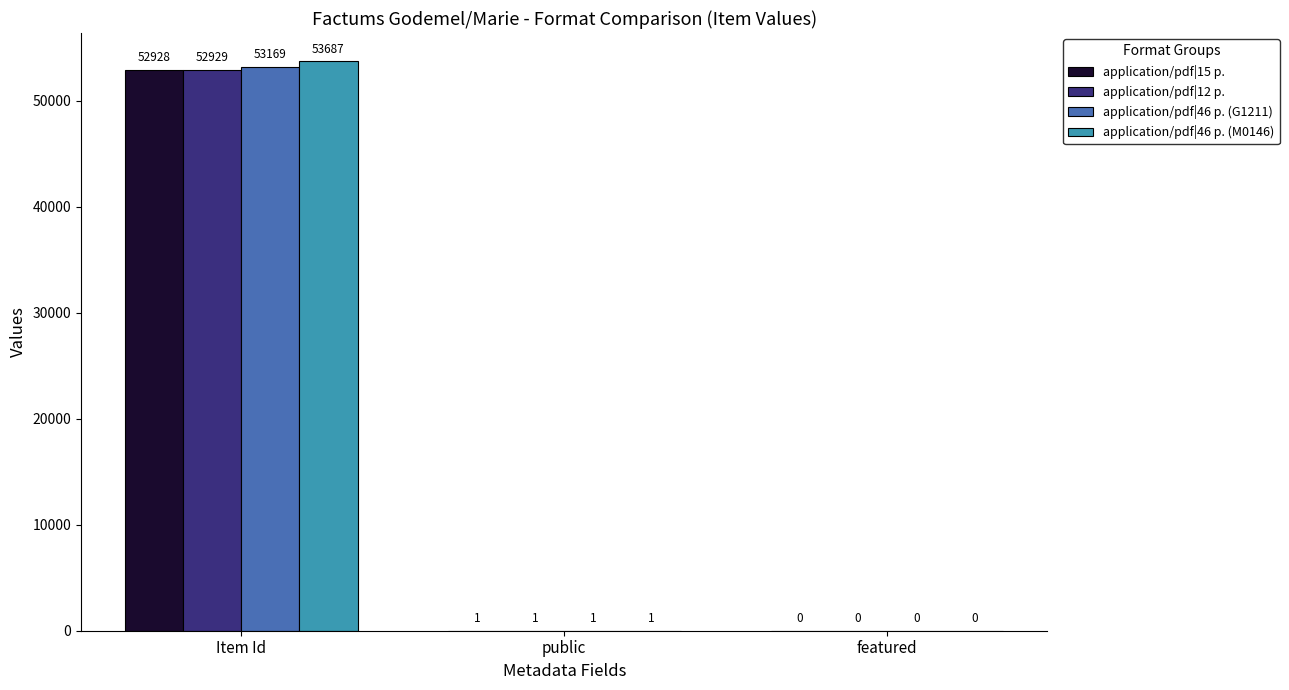

Reading right to left, what are all the values shown in this chart?

application/pdf|15 p.: featured=0	public=1	Item Id=52928
application/pdf|12 p.: featured=0	public=1	Item Id=52929
application/pdf|46 p. (G1211): featured=0	public=1	Item Id=53169
application/pdf|46 p. (M0146): featured=0	public=1	Item Id=53687